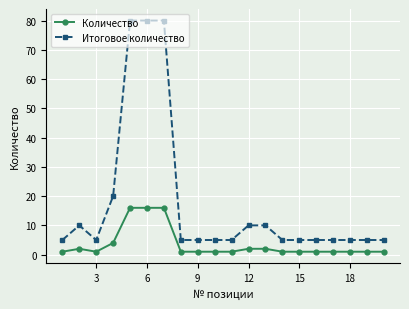

Reading left to right, extract all data points from this chart.

Количество: 1	2	1	4	16	16	16	1	1	1	1	2	2	1	1	1	1	1	1	1
Итоговое количество: 5	10	5	20	80	80	80	5	5	5	5	10	10	5	5	5	5	5	5	5